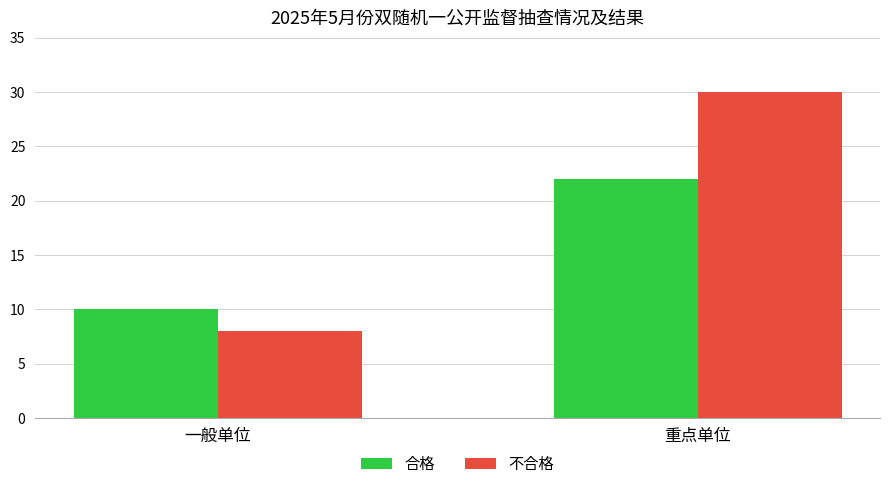

Reading left to right, transcribe all the data shown in this chart.

合格: 10	22
不合格: 8	30